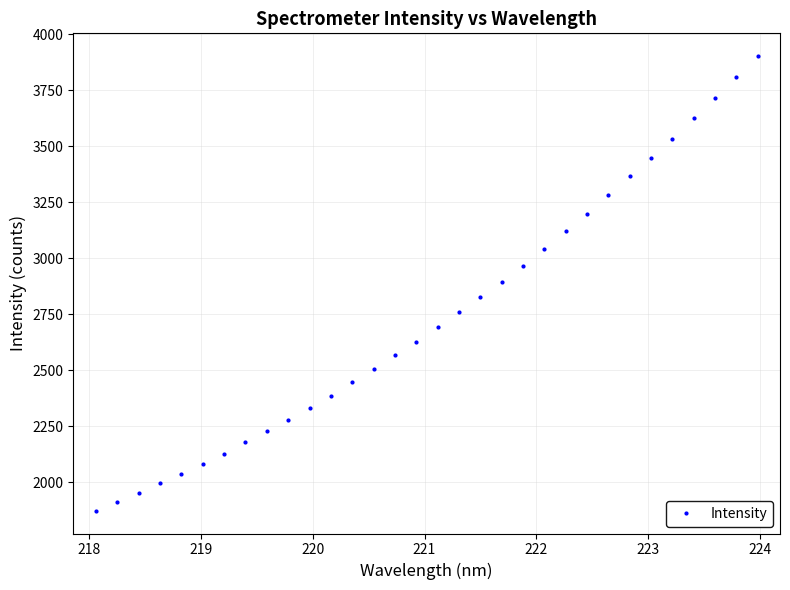

What is the value of the 1st point from the left?

1871.0